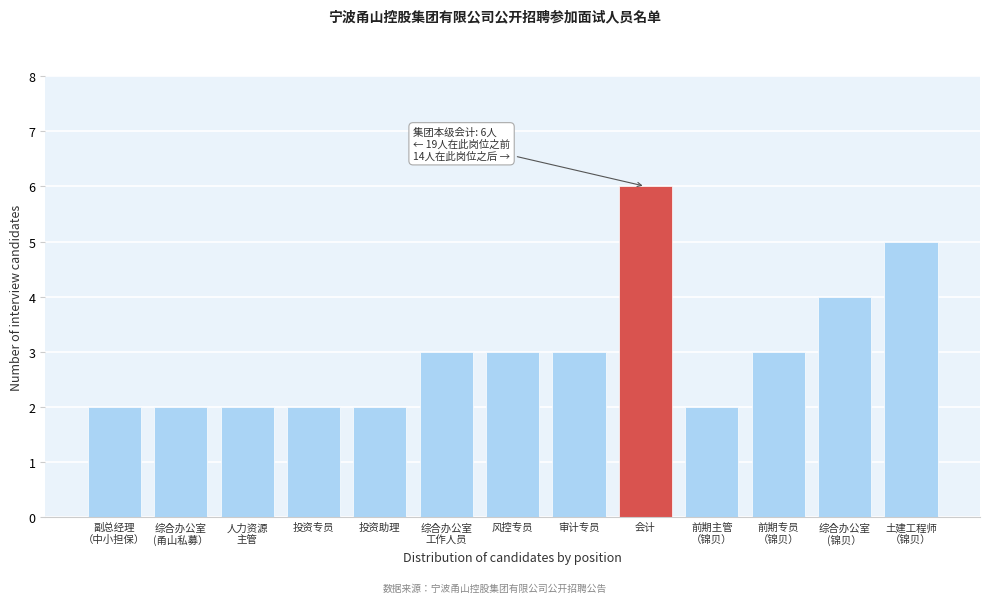

Reading right to left, list all the values displayed in this chart.

5	4	3	2	6	3	3	3	2	2	2	2	2